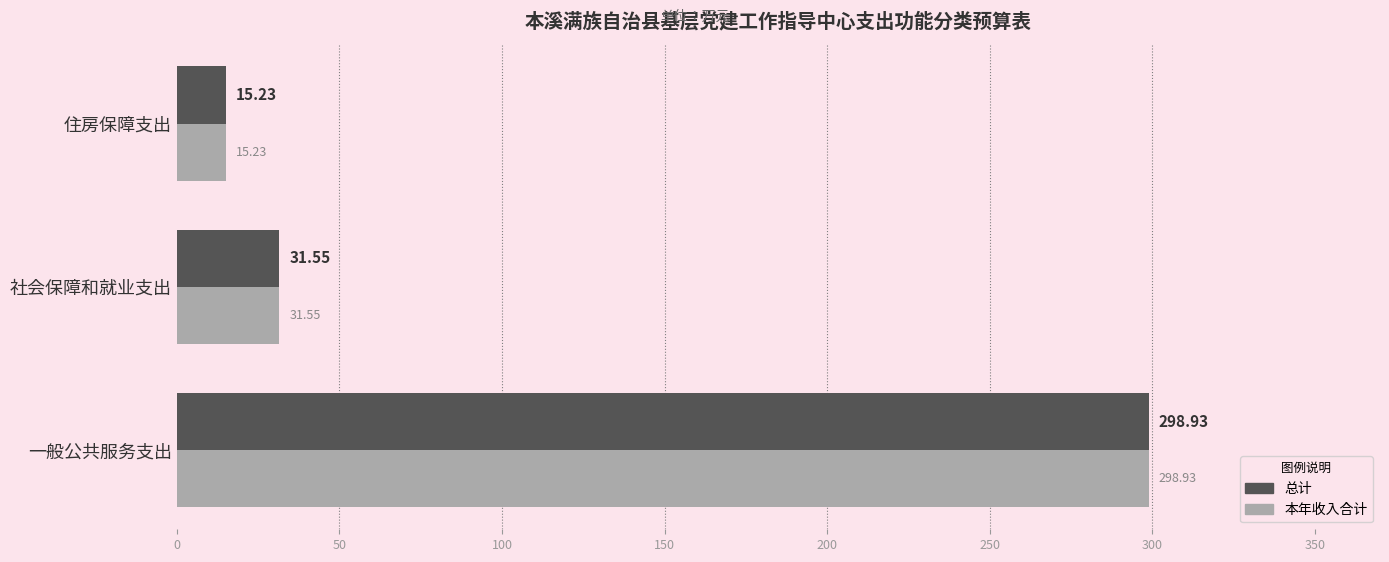

Which label corresponds to the smallest value in the chart?

住房保障支出